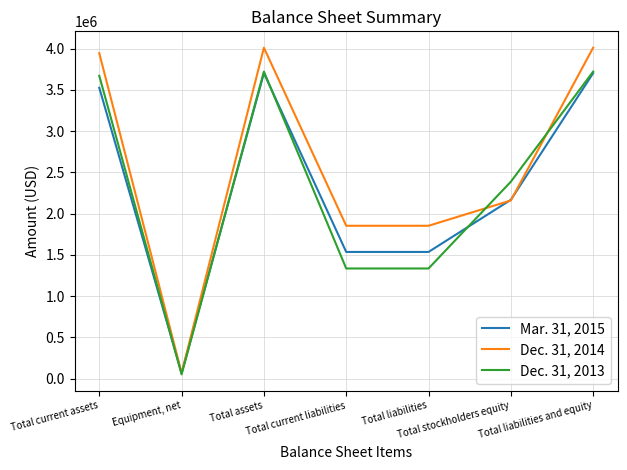

Where is Dec. 31, 2013 nearest to the value 1885744?

Total stockholders equity